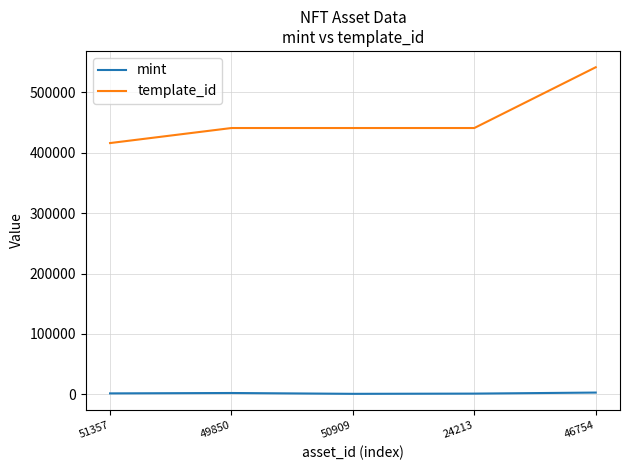

True or false: mint and template_id cross at least once.

False